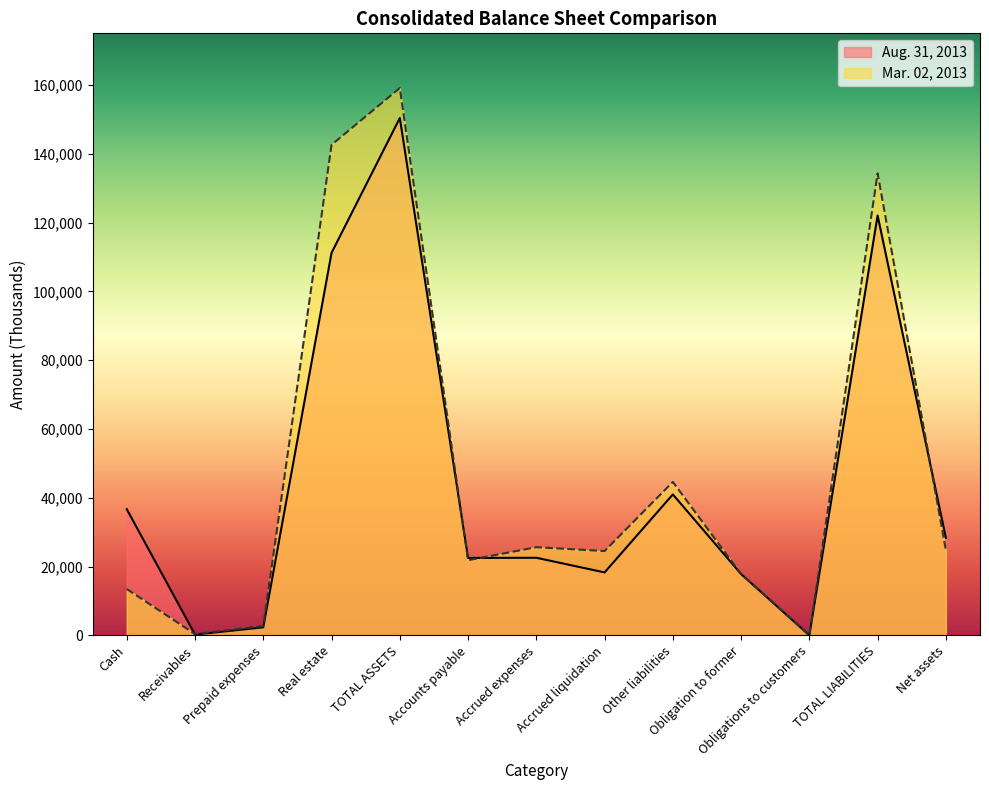

Is the value of Mar. 02, 2013 at Net assets greater than the value of Aug. 31, 2013 at Net assets?

No